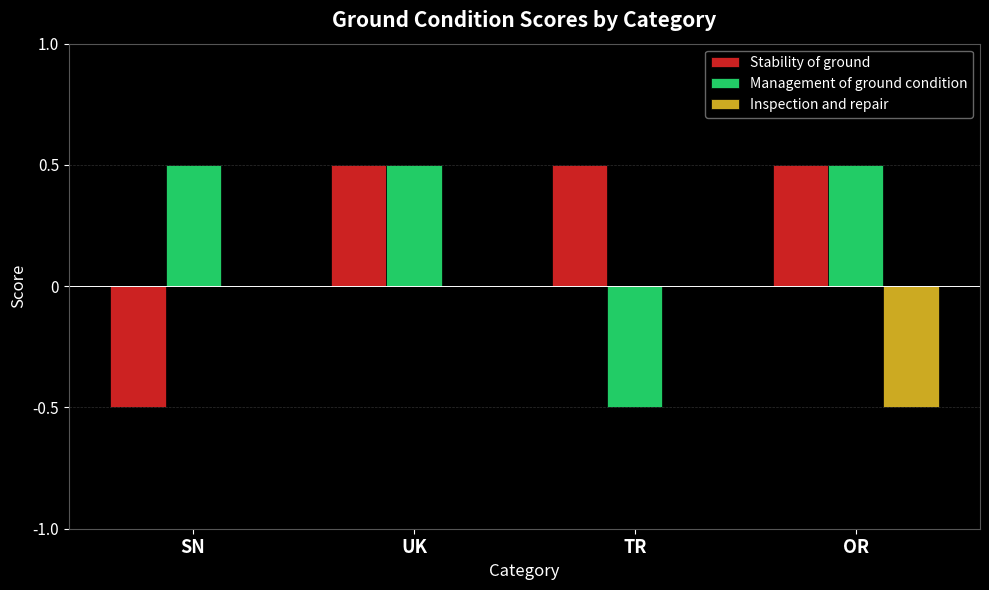

Read the Management of ground condition value at TR.

-0.5